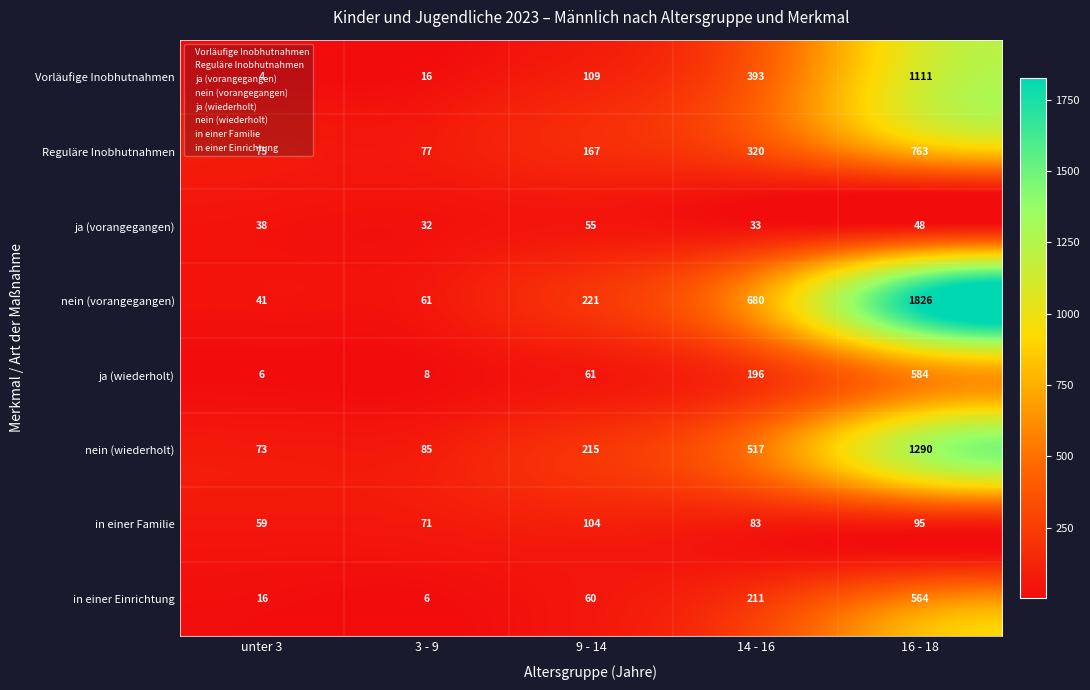

Which series has the largest total across all categories?

nein (vorangegangen)